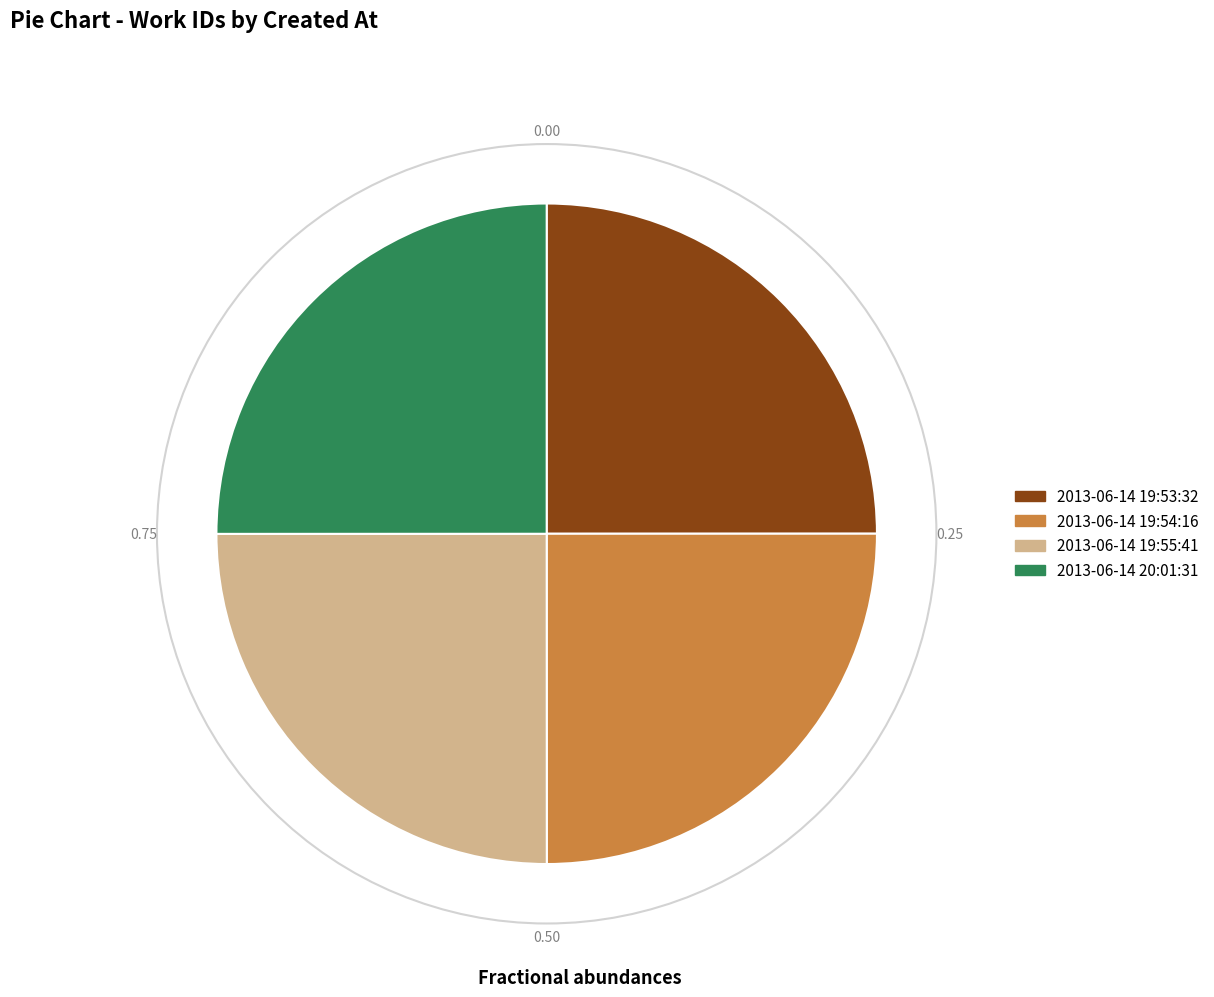

Approximately how many times larger is the value at 2013-06-14 20:01:31 compared to 2013-06-14 19:53:32?

1.0